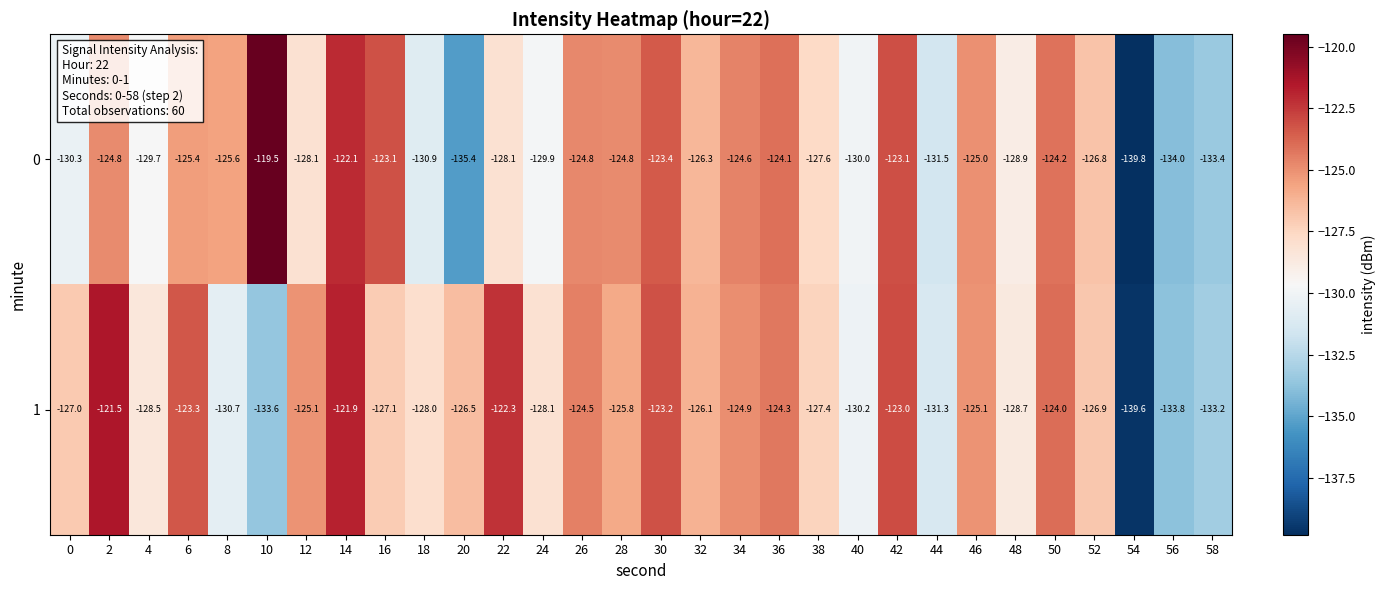

Is the value of 0 at 16 greater than the value of 1 at 4?

Yes